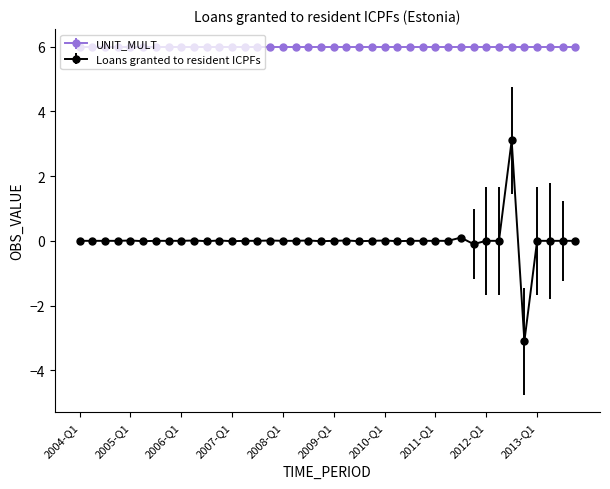

What is the highest value of the Loans granted to resident ICPFs series?

3.1